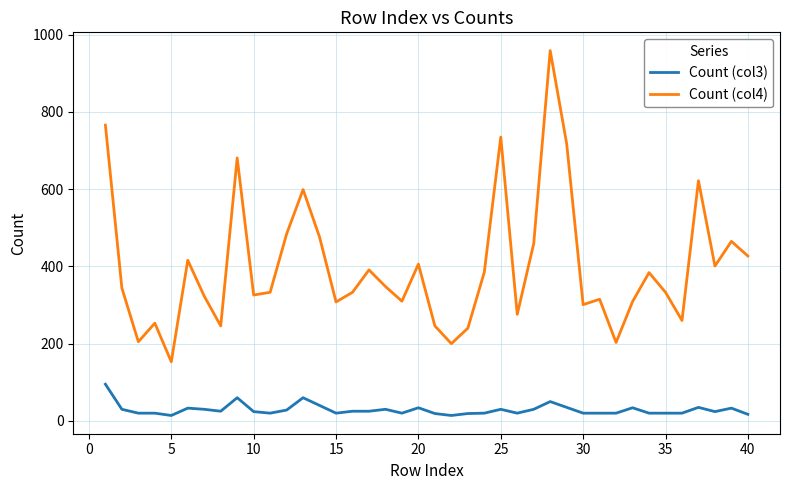

True or false: Count (col3) and Count (col4) cross at least once.

False